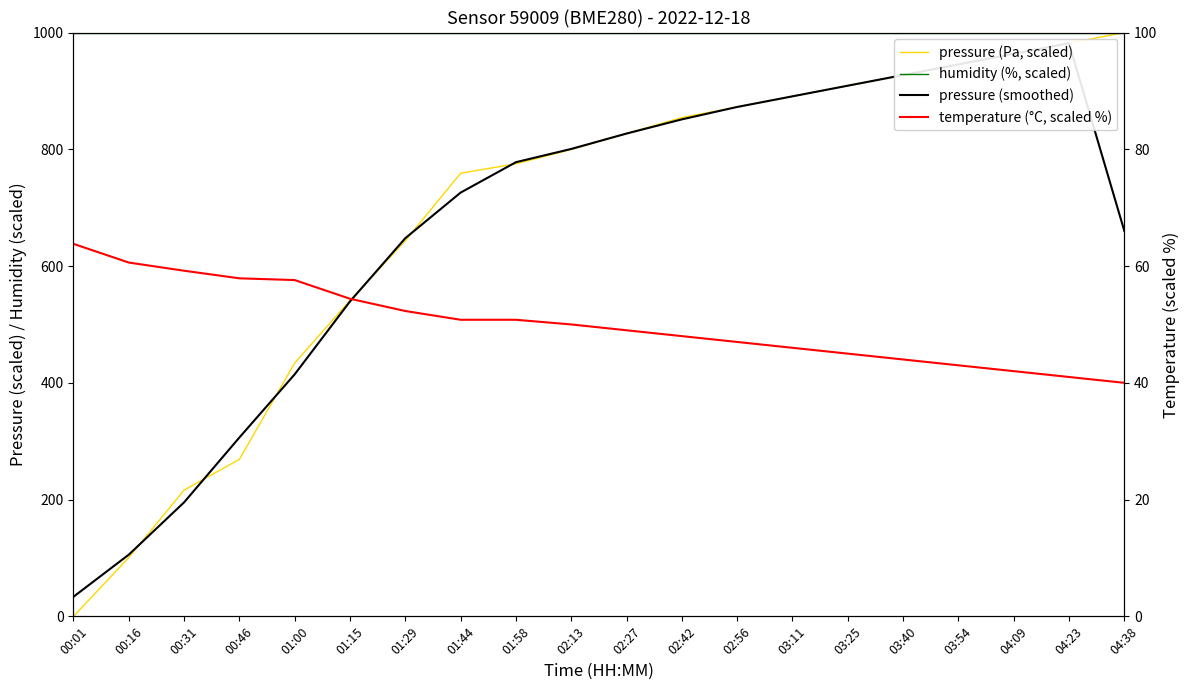

True or false: temperature (°C, scaled %) and humidity (%, scaled) cross at least once.

False